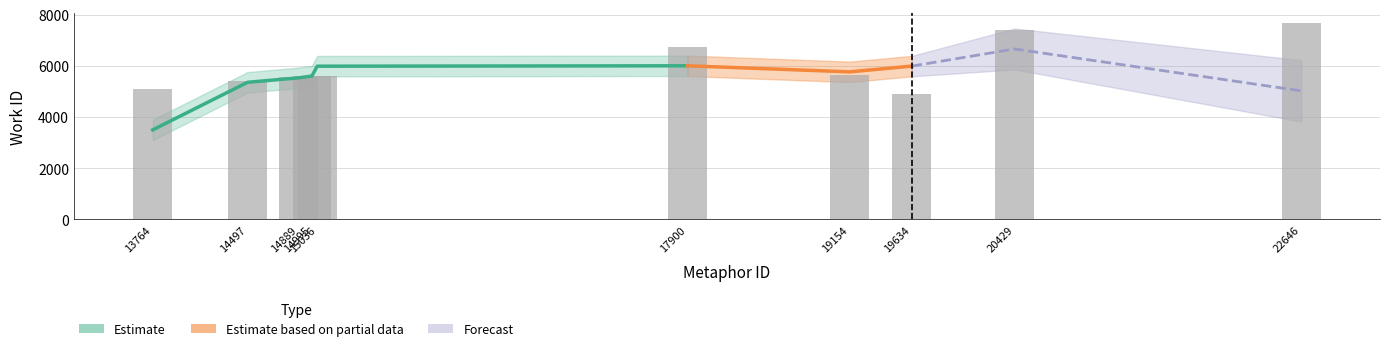

What is the change in value from 17900 to 22646?

+938